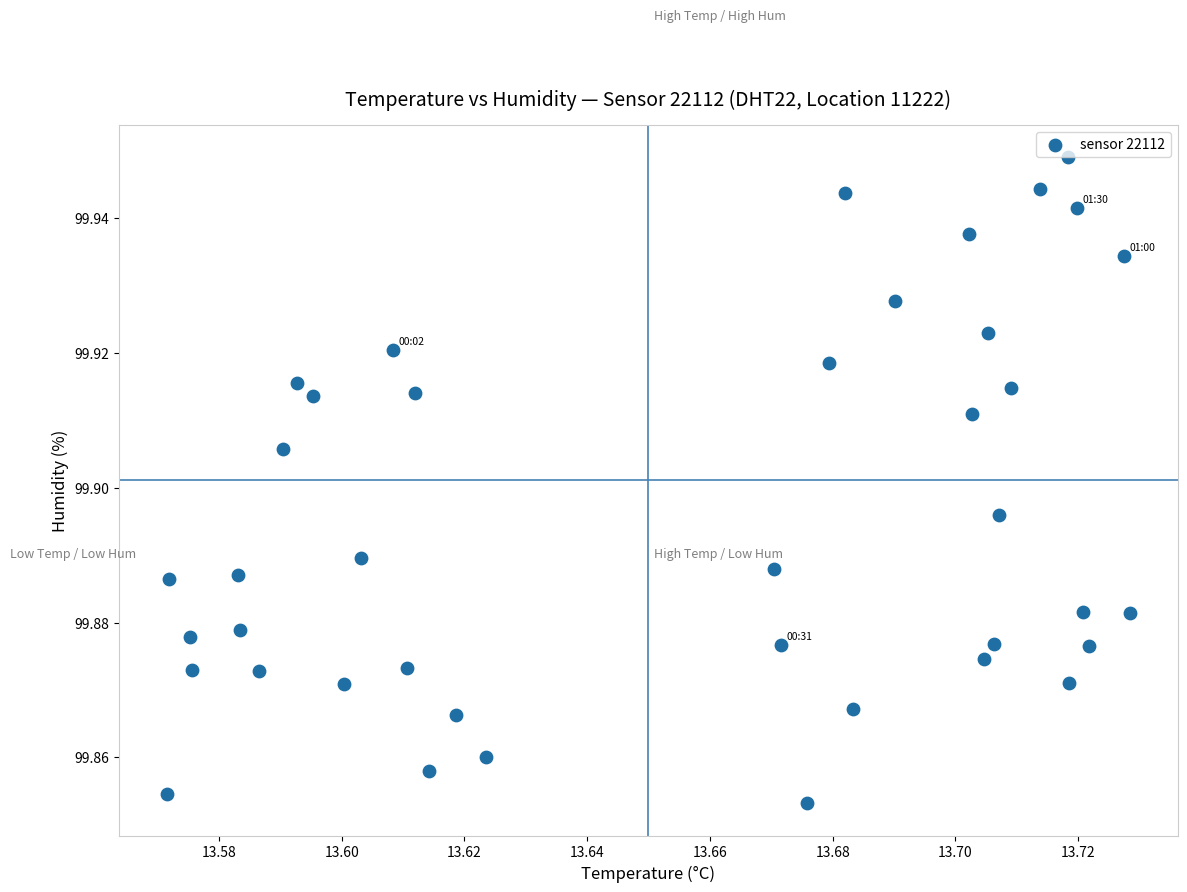

How many points are shown in the scatter plot?

40